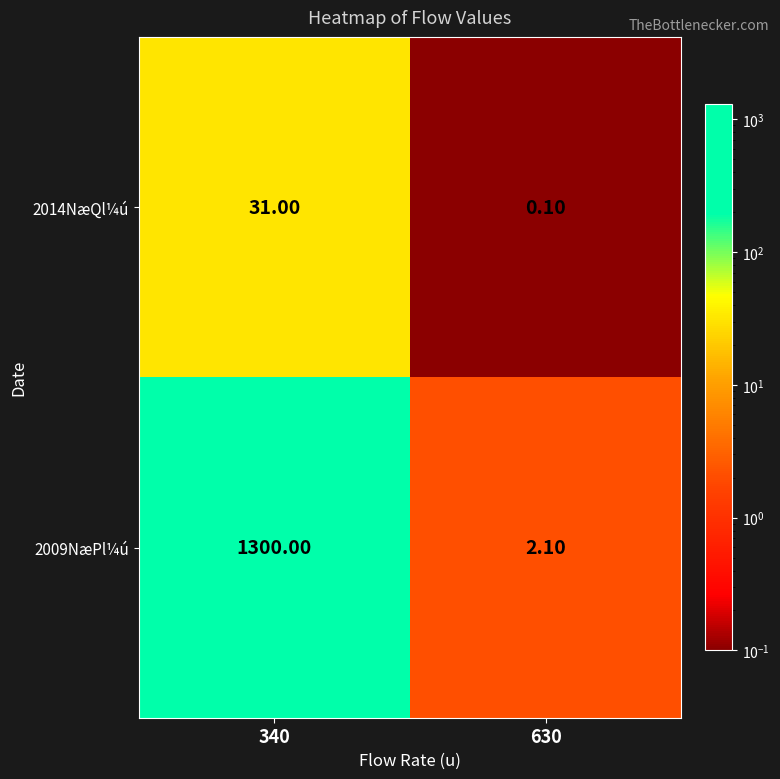

Count the number of categories in the chart.

2